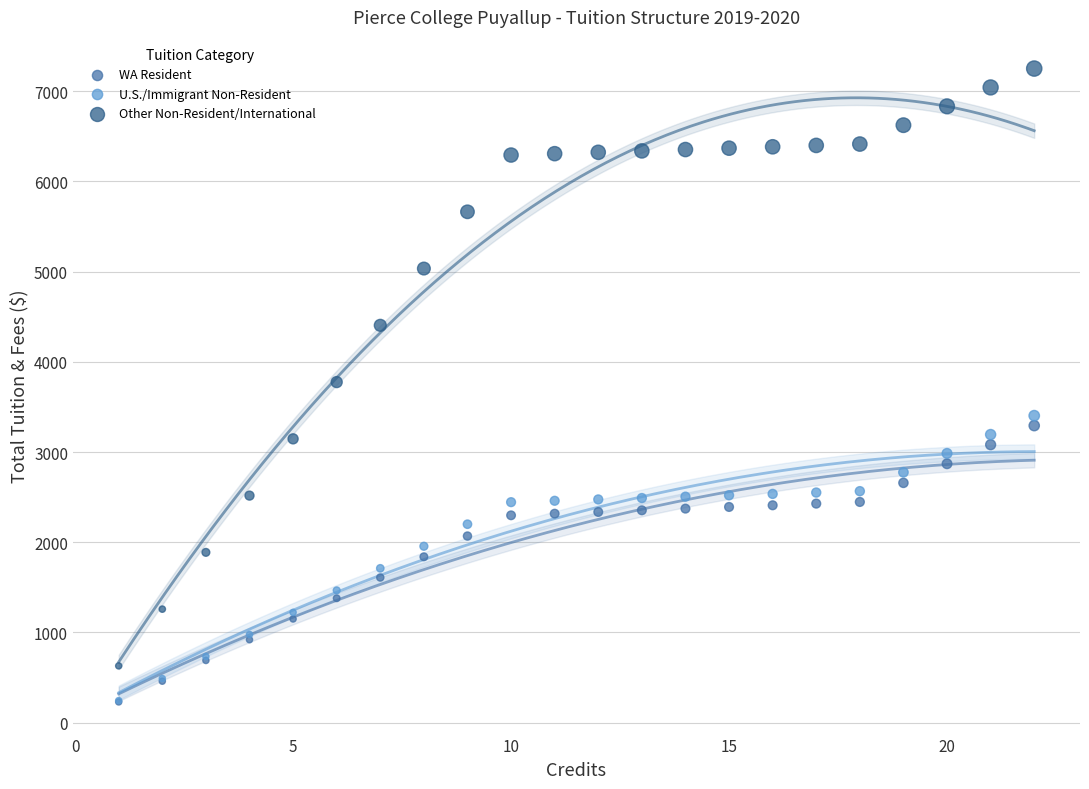

Which series has the widest spread of Y values?

Other Non-Resident/International